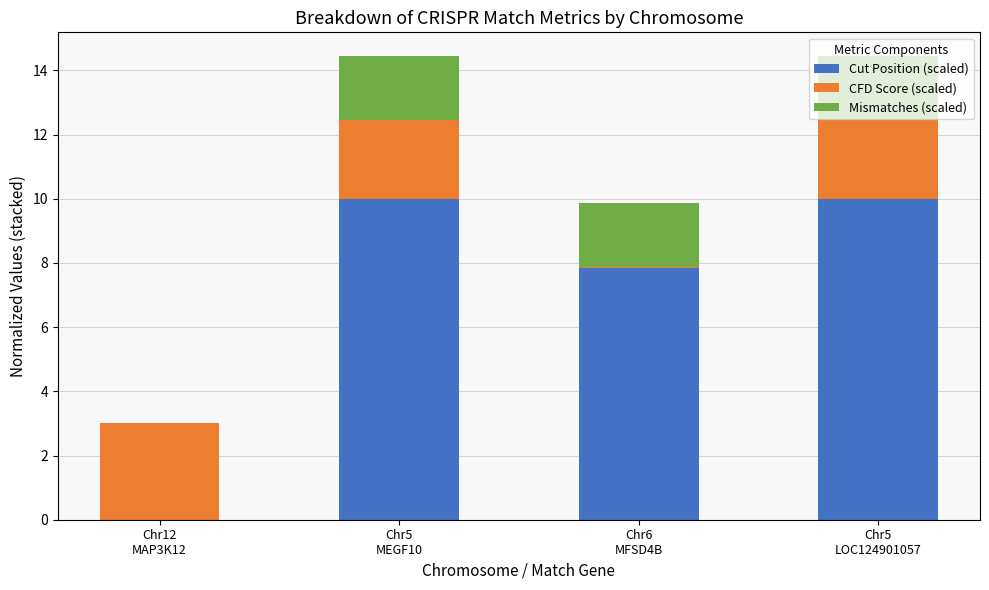

Are the bars grouped side by side (vs. stacked)?

No